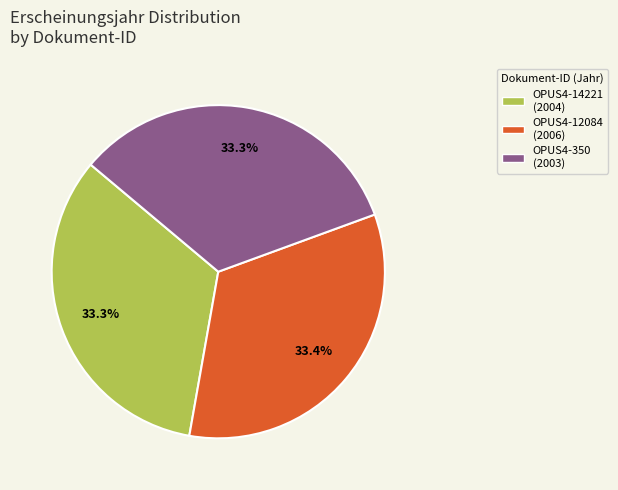

Approximately how many times larger is the value at OPUS4-12084 compared to OPUS4-14221?

1.0